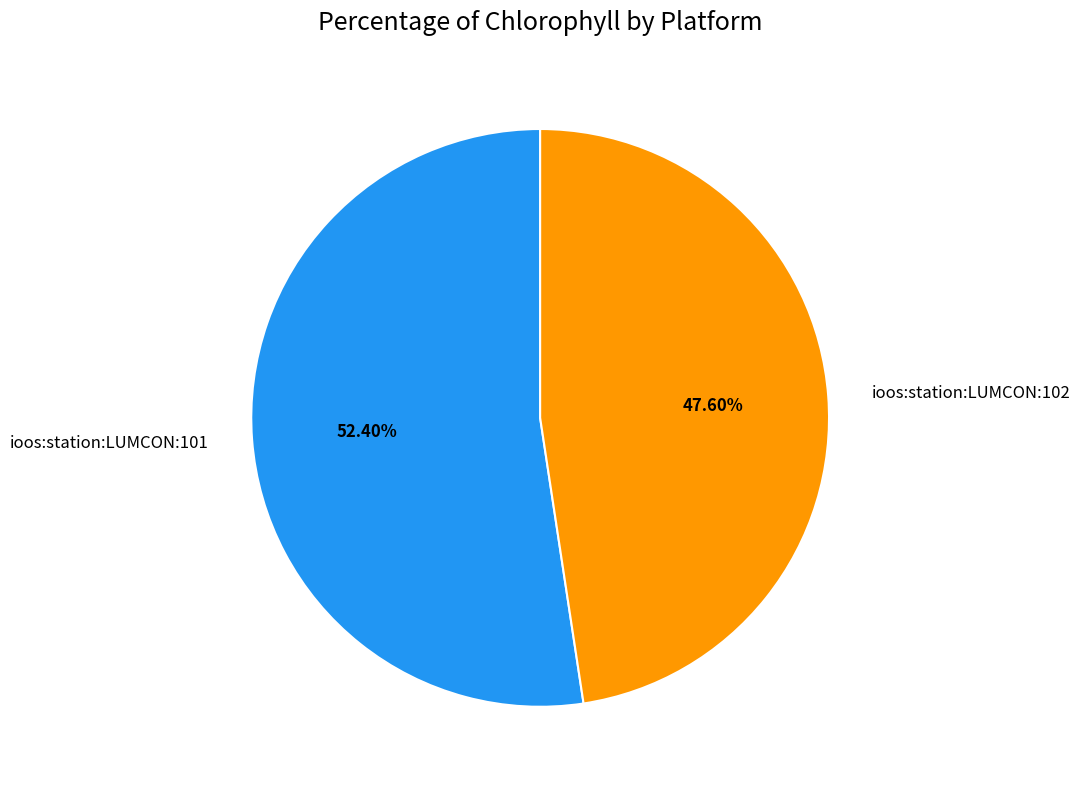

The ioos:station:LUMCON:101 slice represents 1% of the pie. True or false?

False